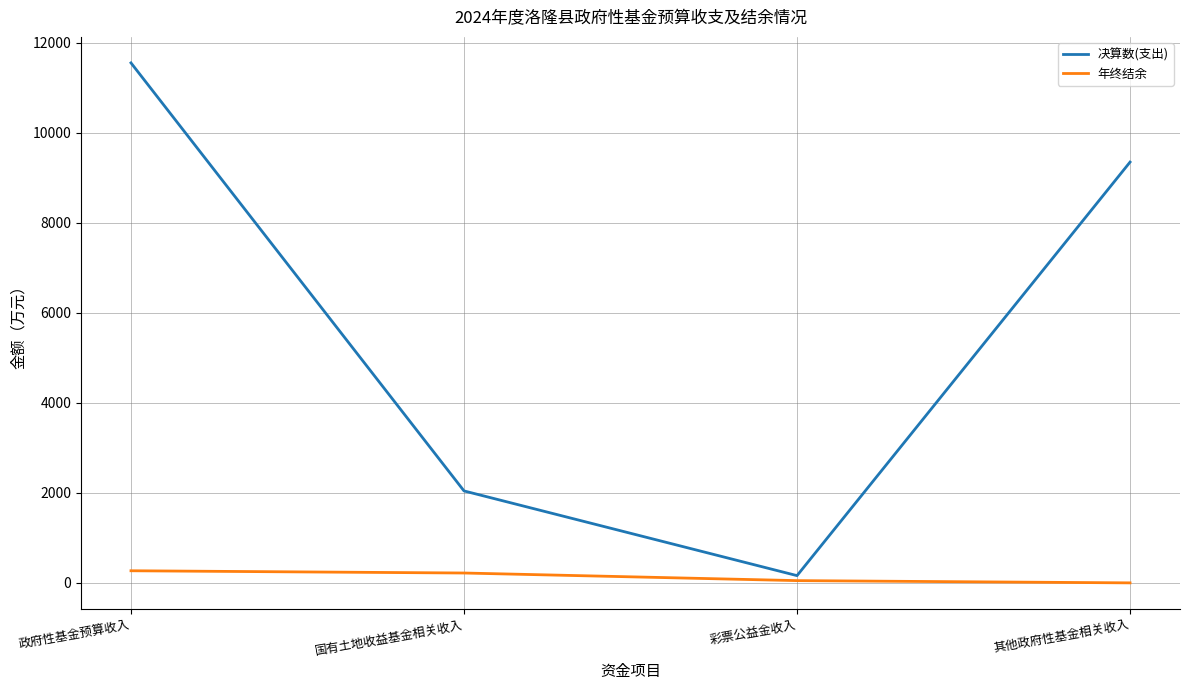

Where is the first local minimum for 决算数(支出)?

彩票公益金收入